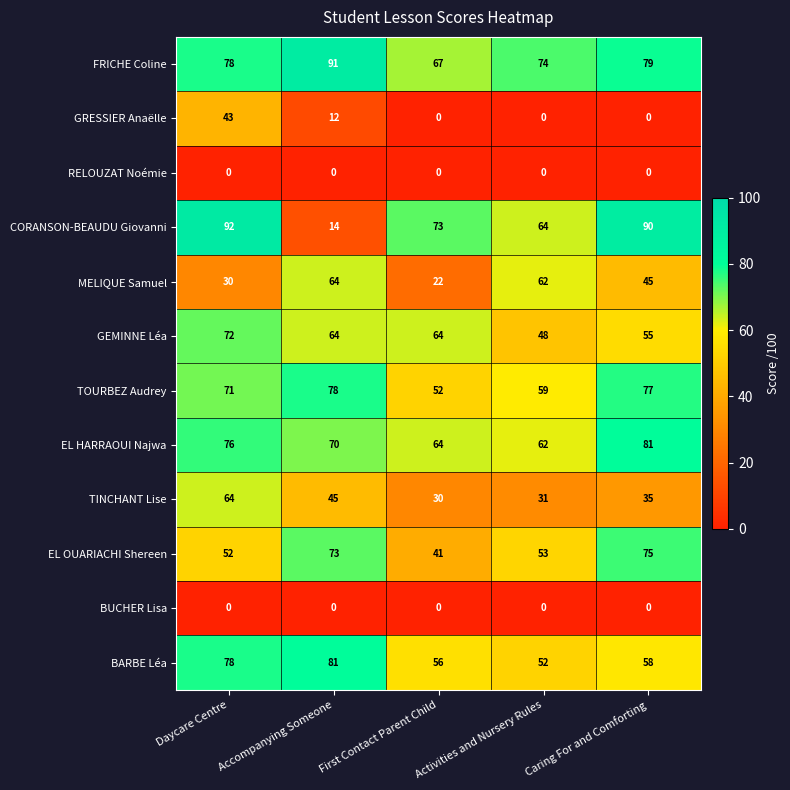

Count the number of data series in this chart.

12